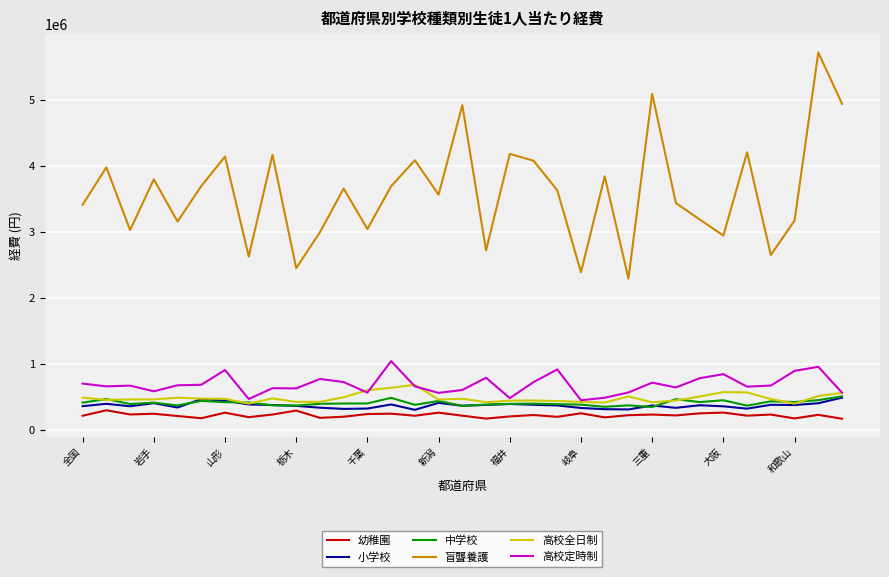

True or false: 中学校 and 盲聾養護 cross at least once.

False